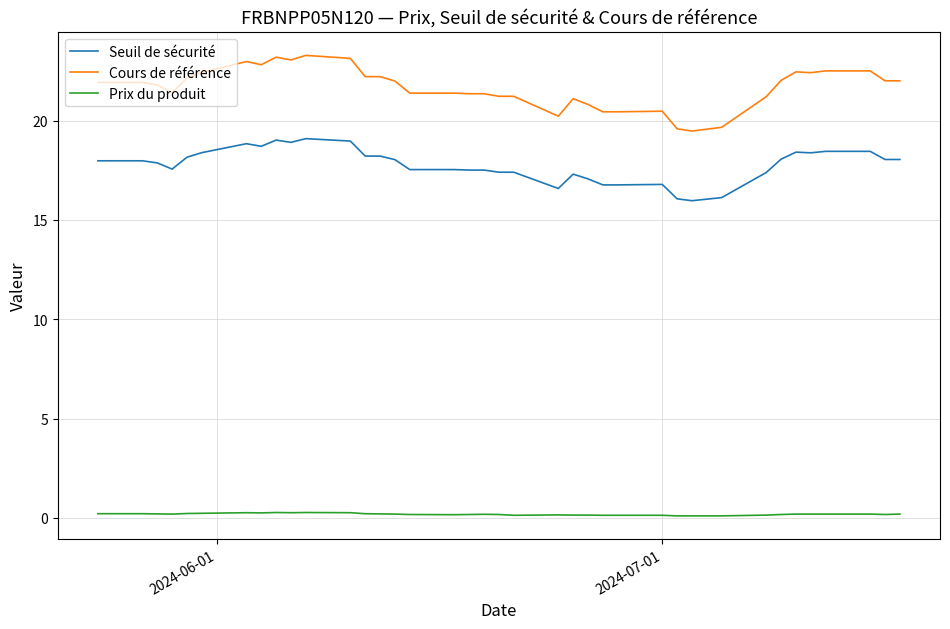

What is the difference between the maximum and minimum values in the Cours de référence series?

3.8